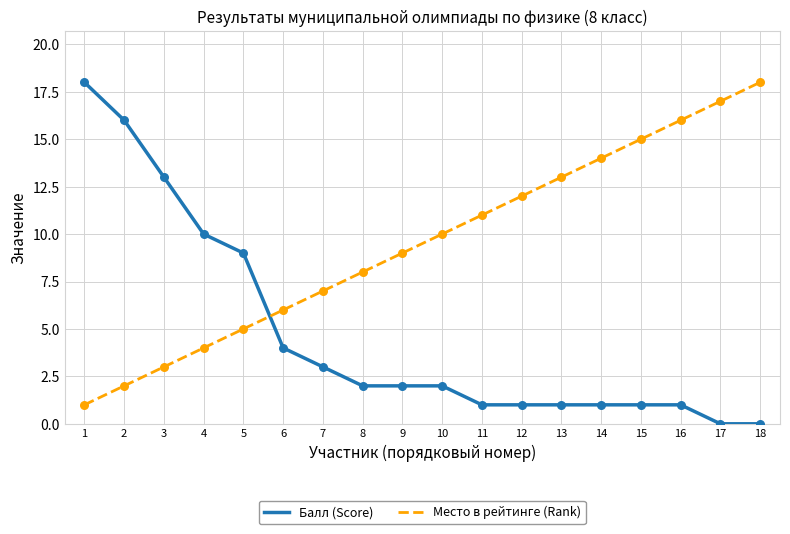

Which series has the largest total across all categories?

Место в рейтинге (Rank)